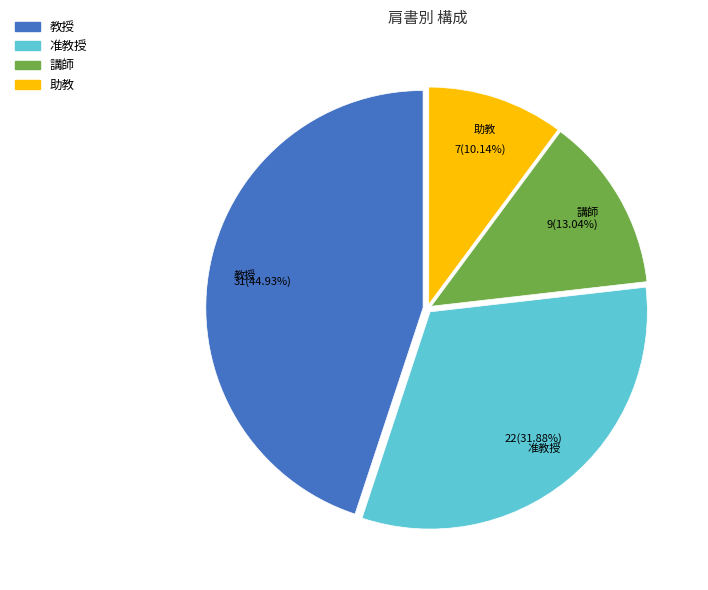

Approximately how many times larger is the value at 助教 compared to 講師?

0.8